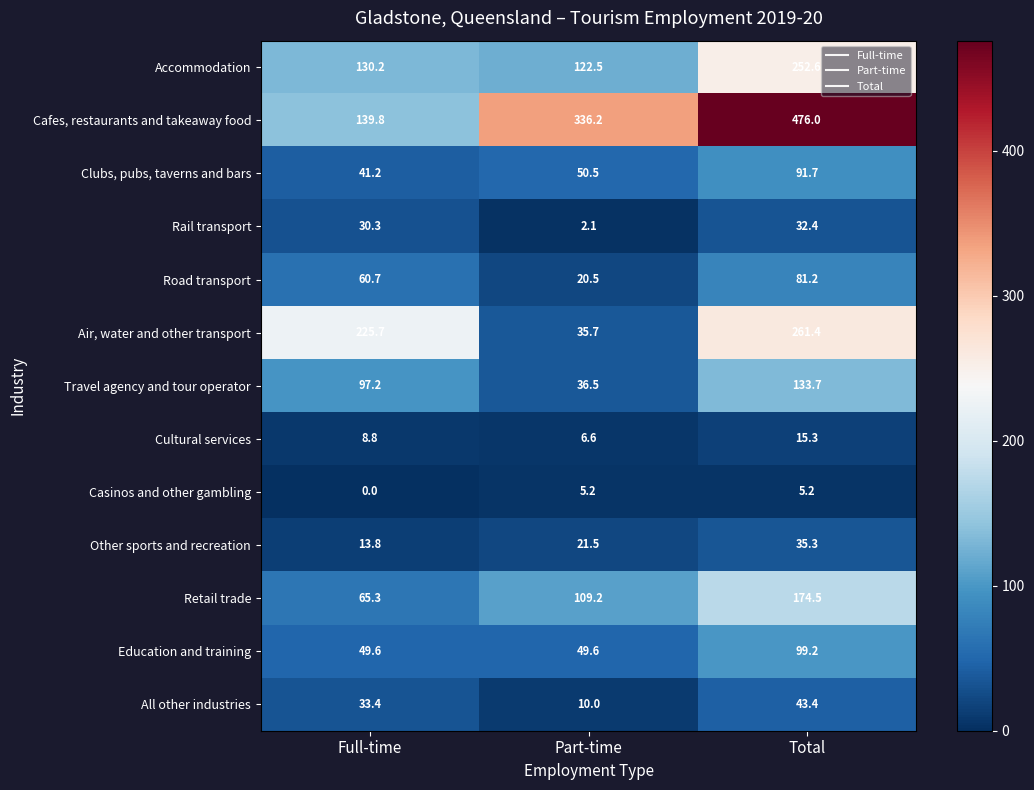

Which series has the widest spread of values?

Cafes, restaurants and takeaway food